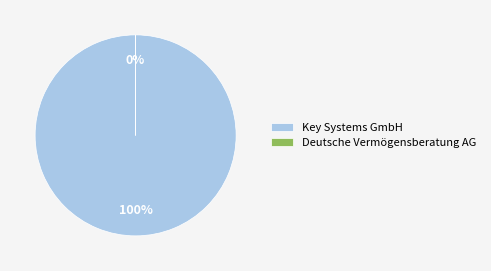

The Key Systems GmbH slice represents 100% of the pie. True or false?

True